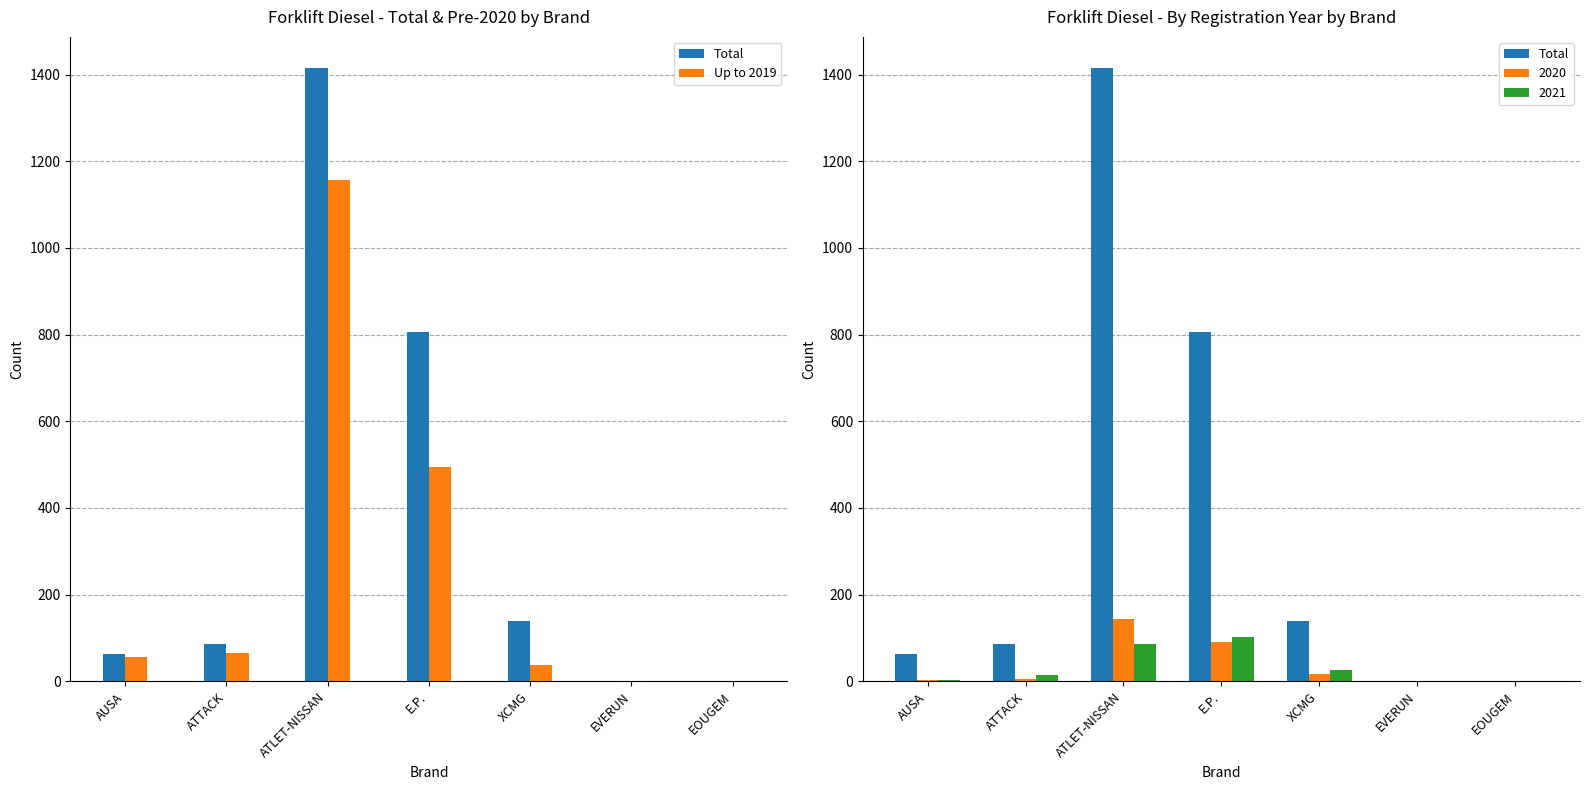

Between AUSA and XCMG, which series saw the biggest shift?

Total